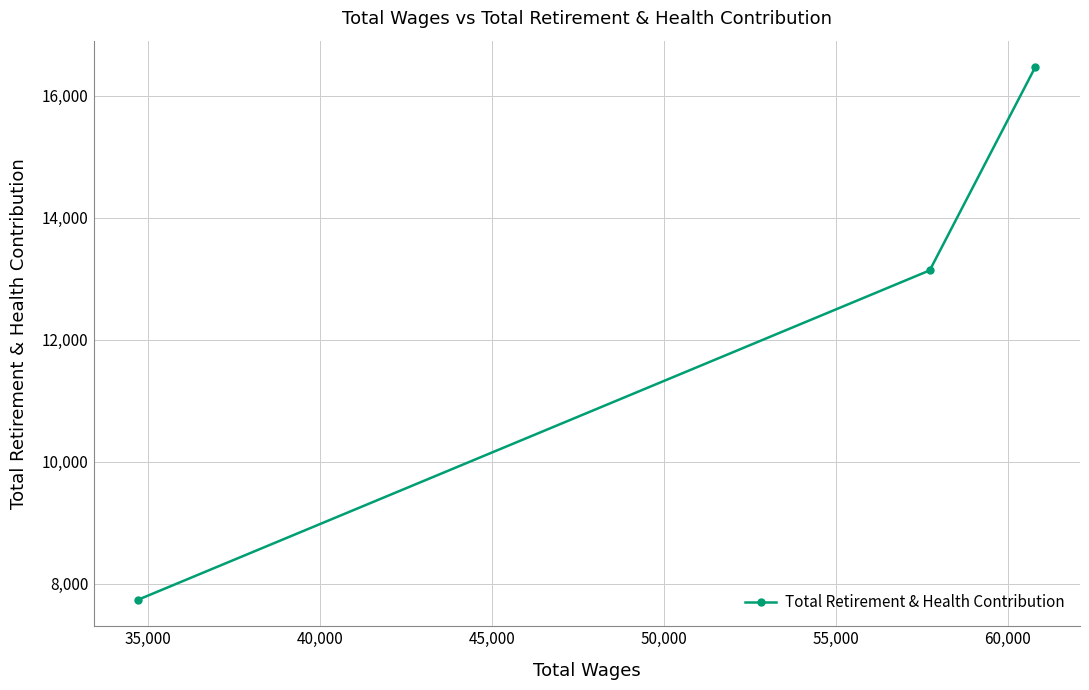

What is the average value?

12447